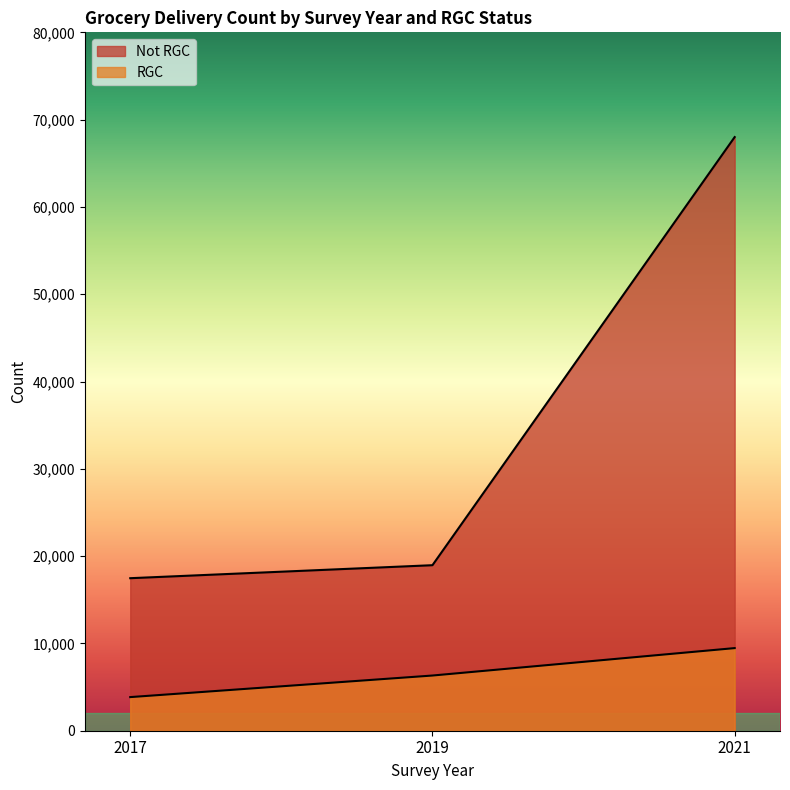

What is the difference between the highest and lowest values at 2021?

58538.1